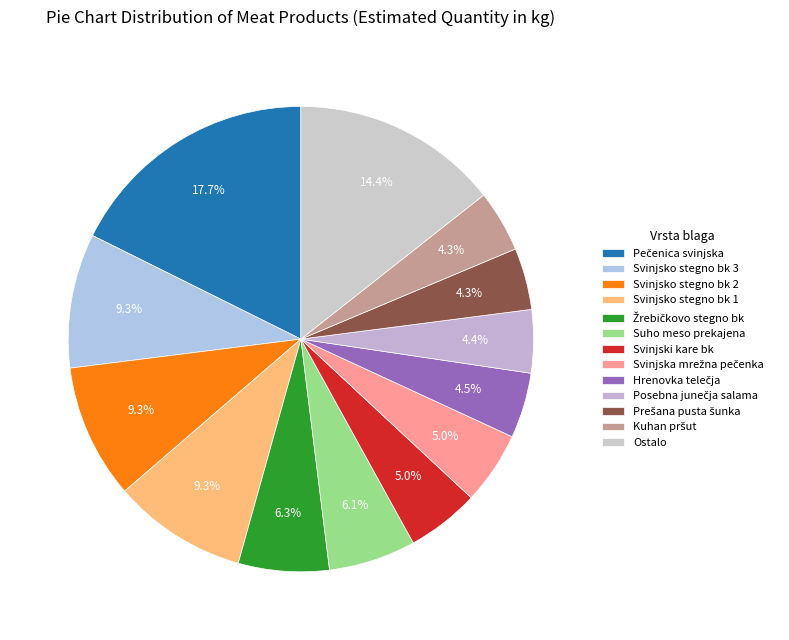

How many slices are in this pie chart?

13